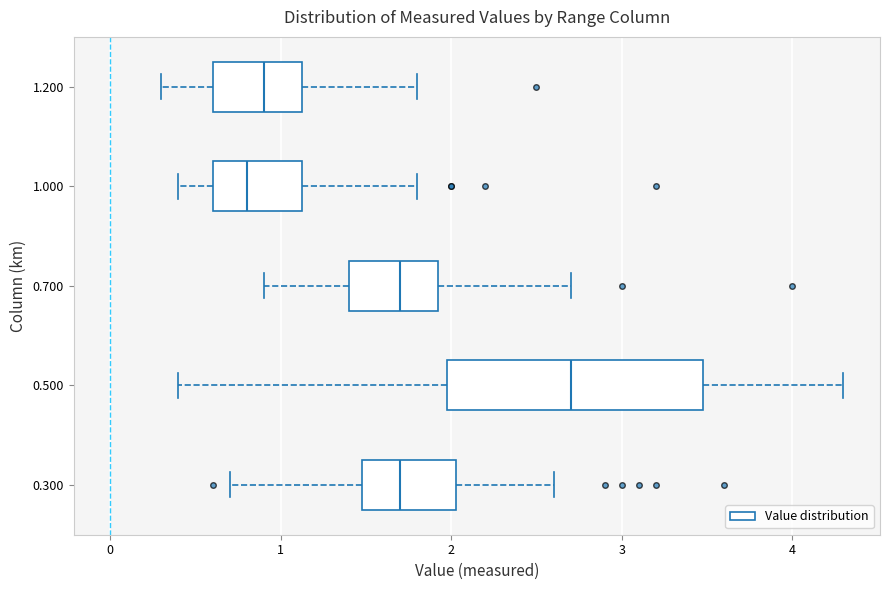

Comparing the boxes themselves (not the whiskers), which one is the widest?

0.500